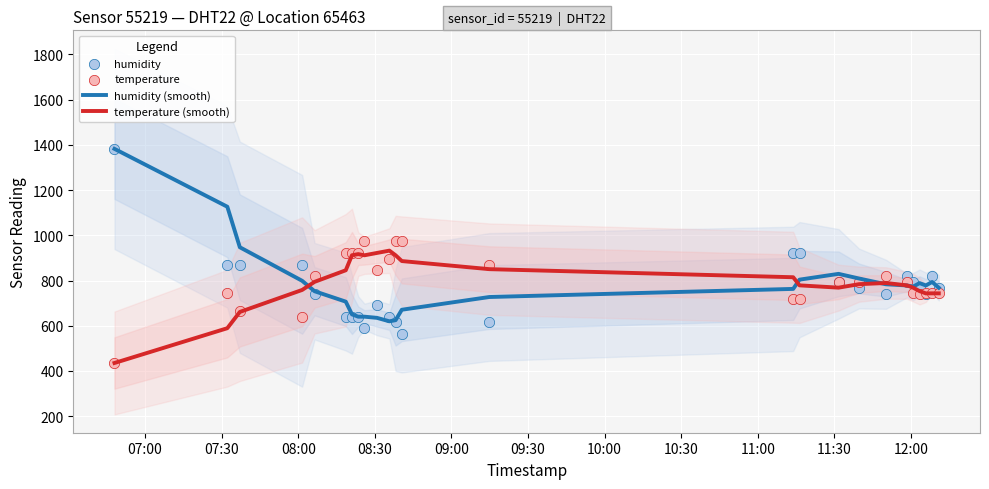

Which series contains the highest Y value?

humidity (smooth)